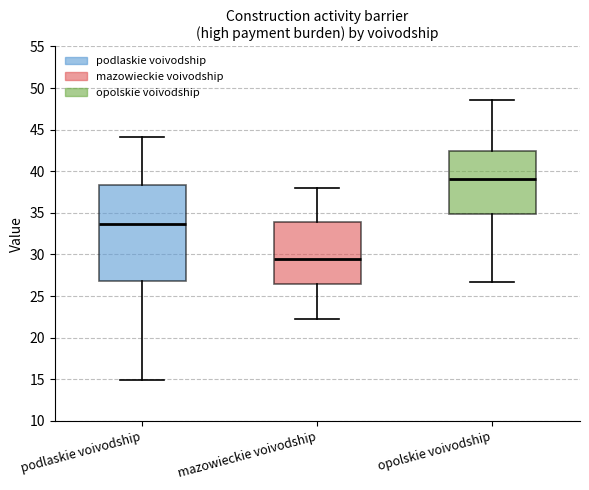

Which box has the lowest median line?

mazowieckie voivodship